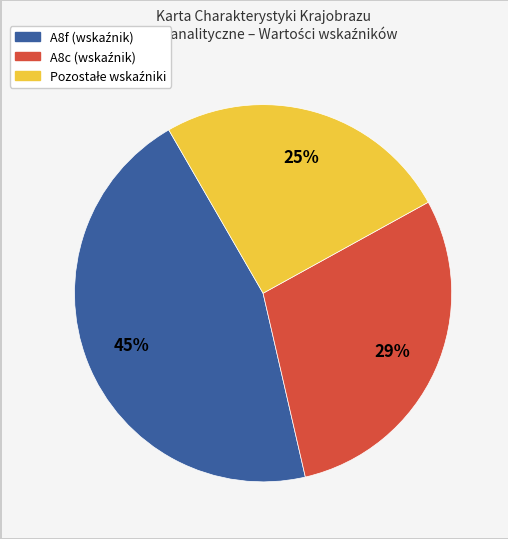

Is there a majority slice in this chart?

No